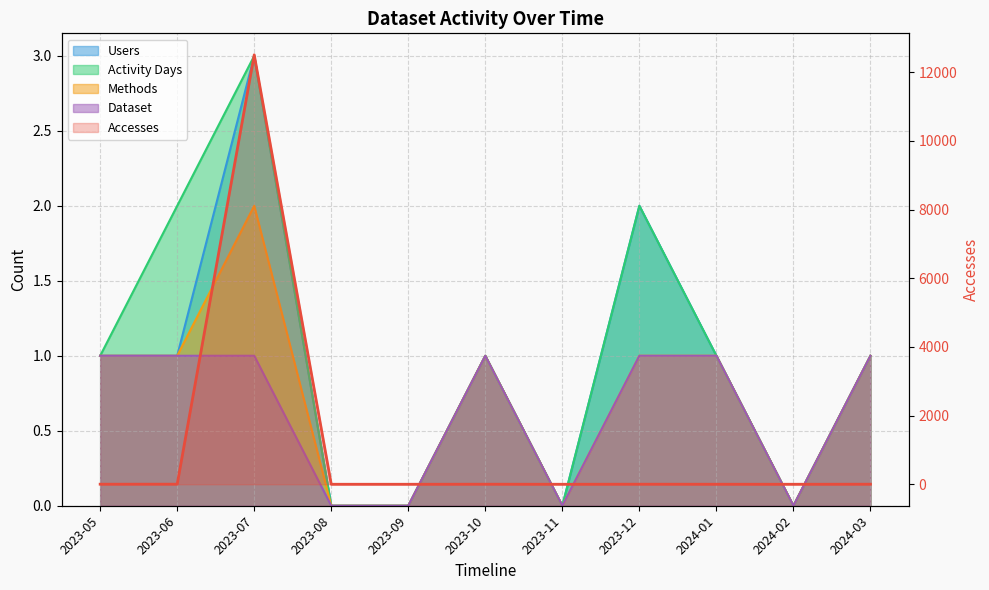

Which has a higher value, 2023-10 or 2023-09?

2023-10